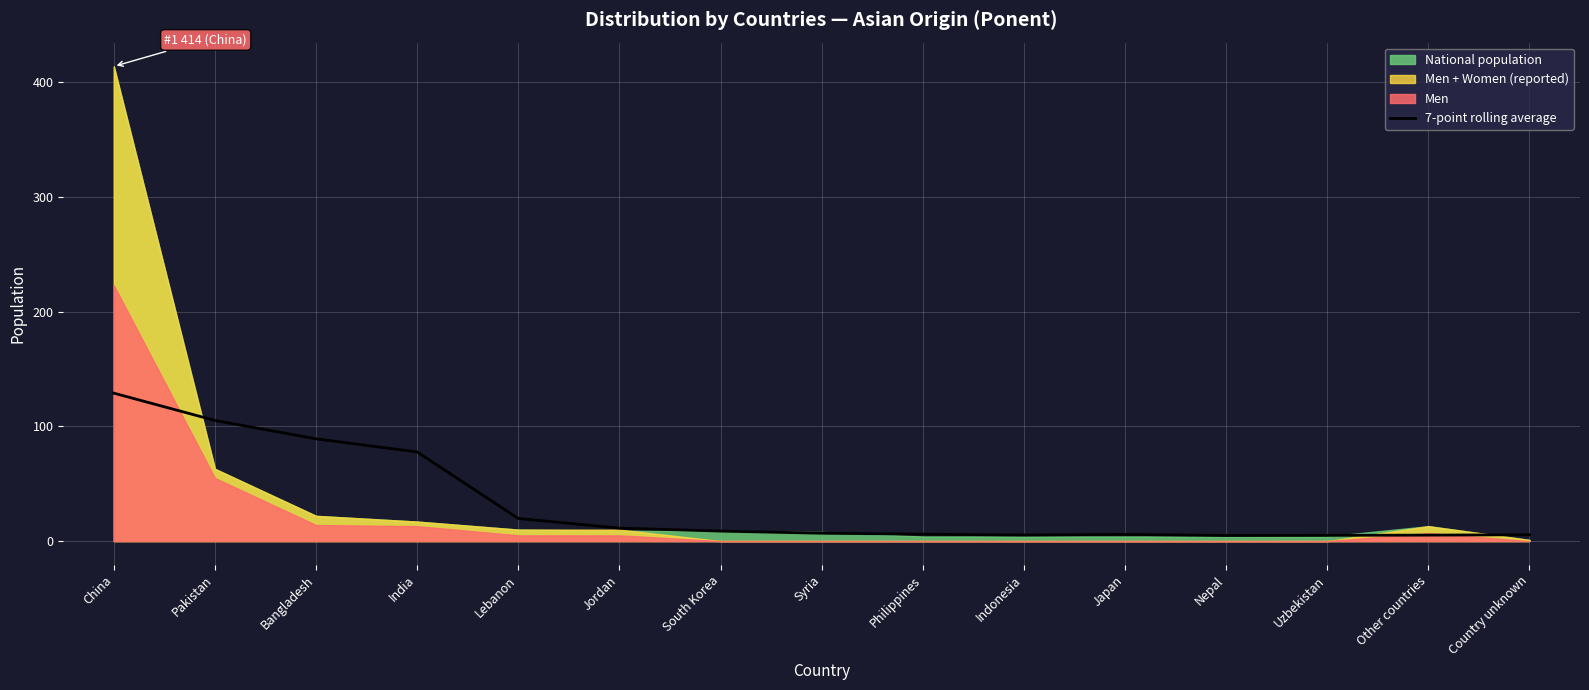

At which label is the value closest to 66?

India